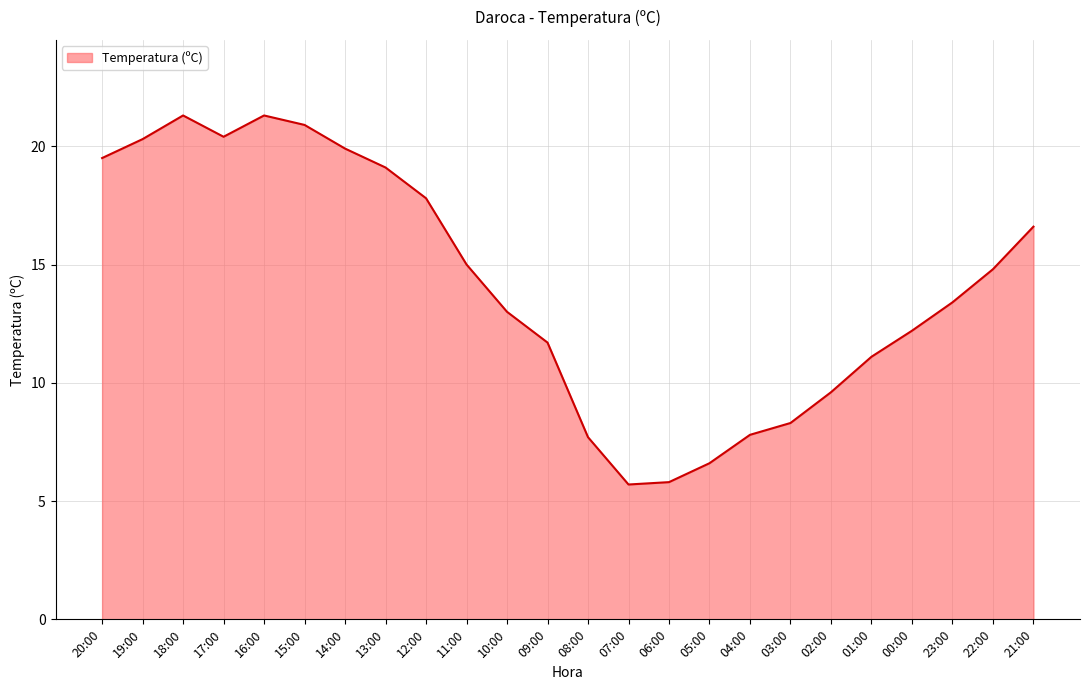

What is the smallest value displayed?

5.7